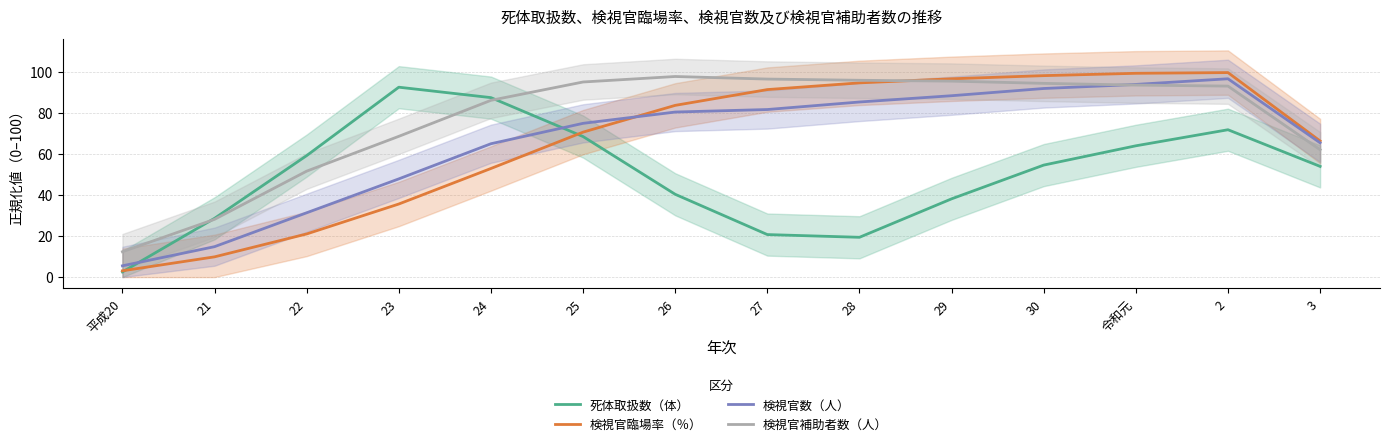

What is the difference between the maximum and minimum values in the 死体取扱数（体） series?

90.0